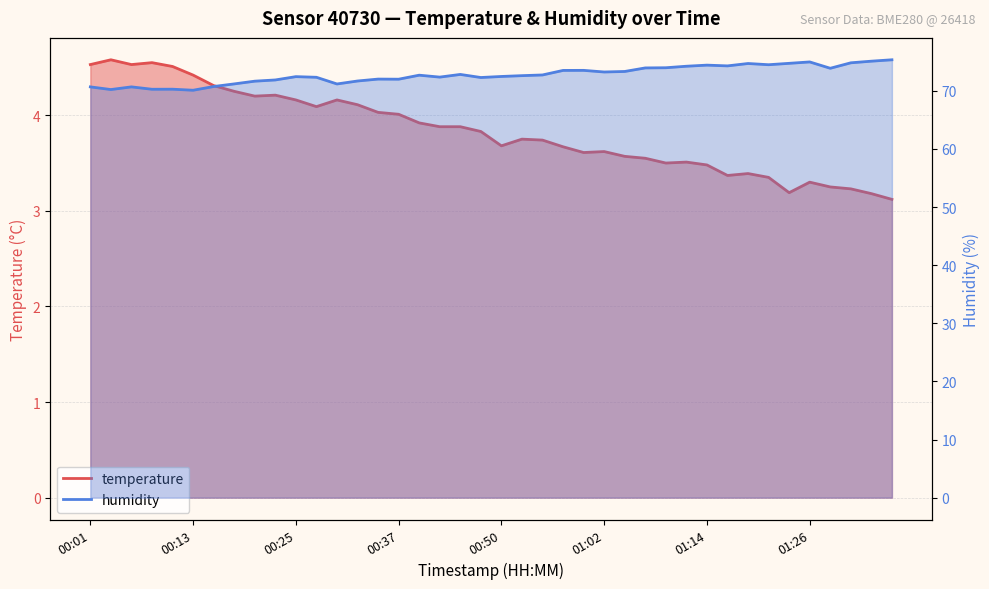

Reading left to right, extract all data points from this chart.

temperature: 00:01=4.5	00:03=4.6	00:06=4.5	00:08=4.5	00:10=4.5	00:13=4.4	00:15=4.3	00:18=4.2	00:20=4.2	00:23=4.2	00:25=4.2	00:28=4.1	00:30=4.2	00:32=4.1	00:35=4.0	00:37=4.0	00:40=3.9	00:42=3.9	00:45=3.9	00:47=3.8	00:50=3.7	00:52=3.8	00:55=3.7	00:57=3.7	00:59=3.6	01:02=3.6	01:04=3.6	01:07=3.5	01:09=3.5	01:12=3.5	01:14=3.5	01:17=3.4	01:19=3.4	01:21=3.4	01:24=3.2	01:26=3.3	01:29=3.2	01:31=3.2	01:34=3.2	01:36=3.1
humidity: 00:01=70.7	00:03=70.2	00:06=70.7	00:08=70.3	00:10=70.3	00:13=70.1	00:15=70.7	00:18=71.2	00:20=71.7	00:23=71.9	00:25=72.4	00:28=72.3	00:30=71.2	00:32=71.7	00:35=72.0	00:37=72.0	00:40=72.7	00:42=72.3	00:45=72.8	00:47=72.3	00:50=72.5	00:52=72.6	00:55=72.7	00:57=73.5	00:59=73.5	01:02=73.2	01:04=73.3	01:07=73.9	01:09=74.0	01:12=74.2	01:14=74.4	01:17=74.3	01:19=74.7	01:21=74.5	01:24=74.7	01:26=75.0	01:29=73.9	01:31=74.8	01:34=75.1	01:36=75.3